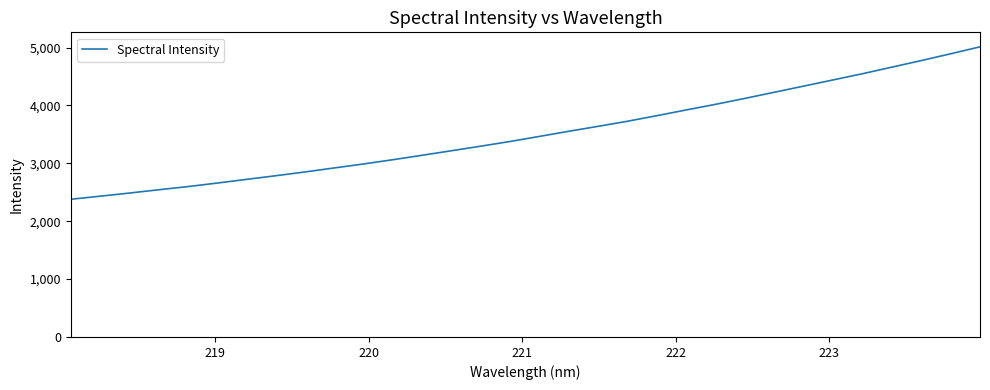

What is the difference between the second highest and minimum values?

2513.8